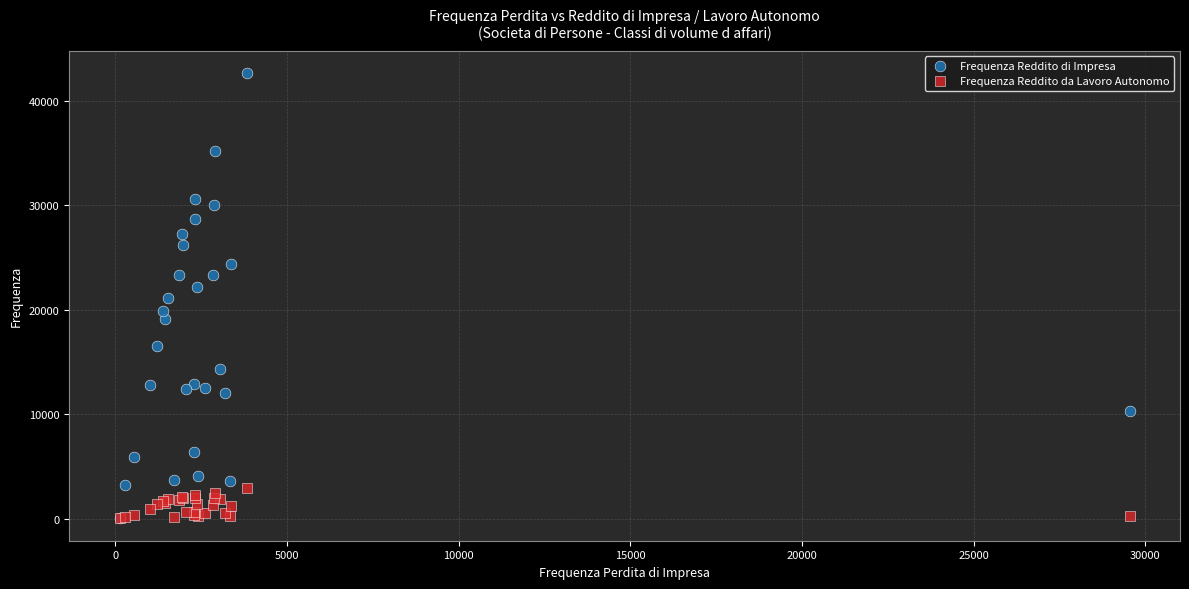

Which series has the widest spread of Y values?

Frequenza Reddito di Impresa